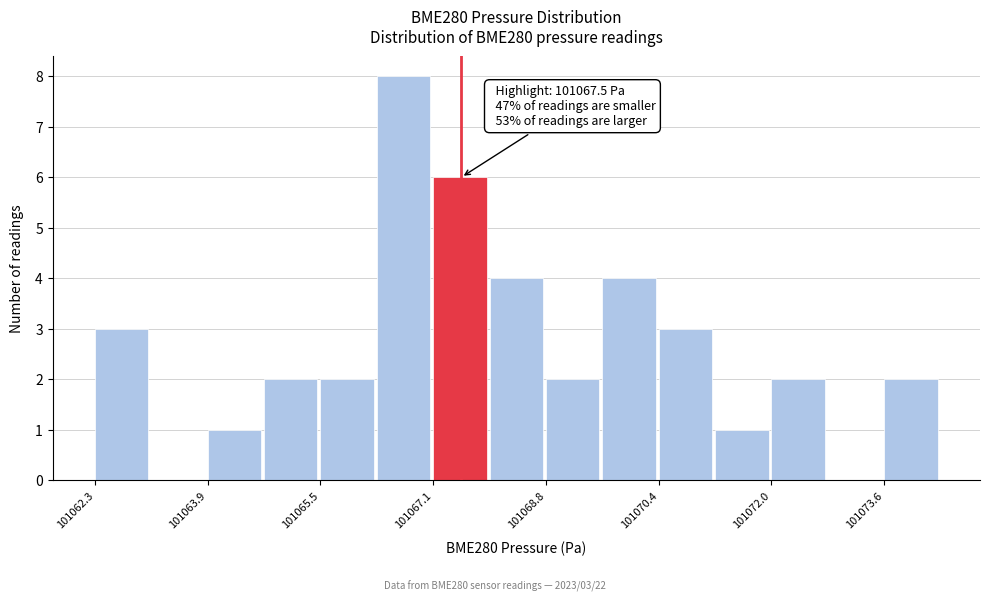

Which range on the x-axis has the tallest bar?

101066.4 to 101067.2